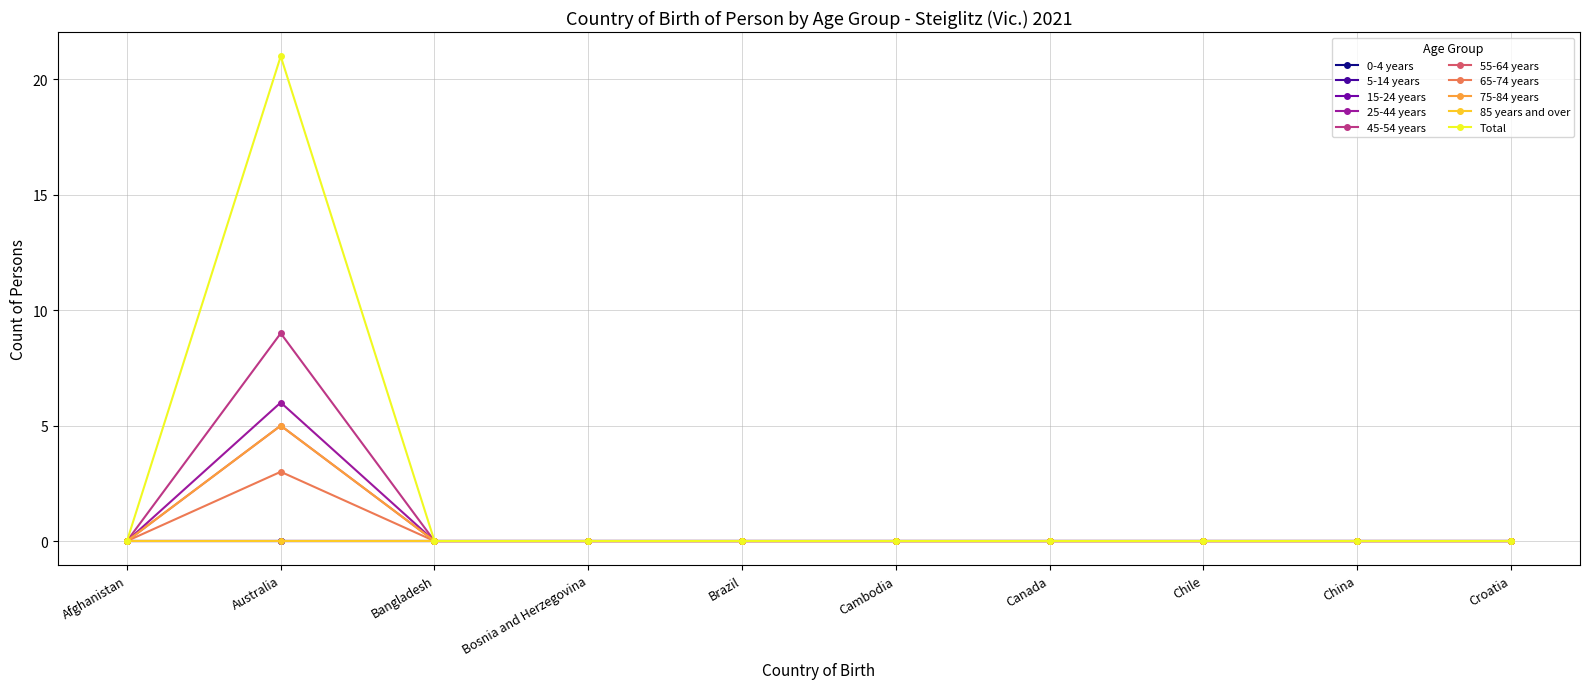

Does the chart have visible grid lines?

Yes